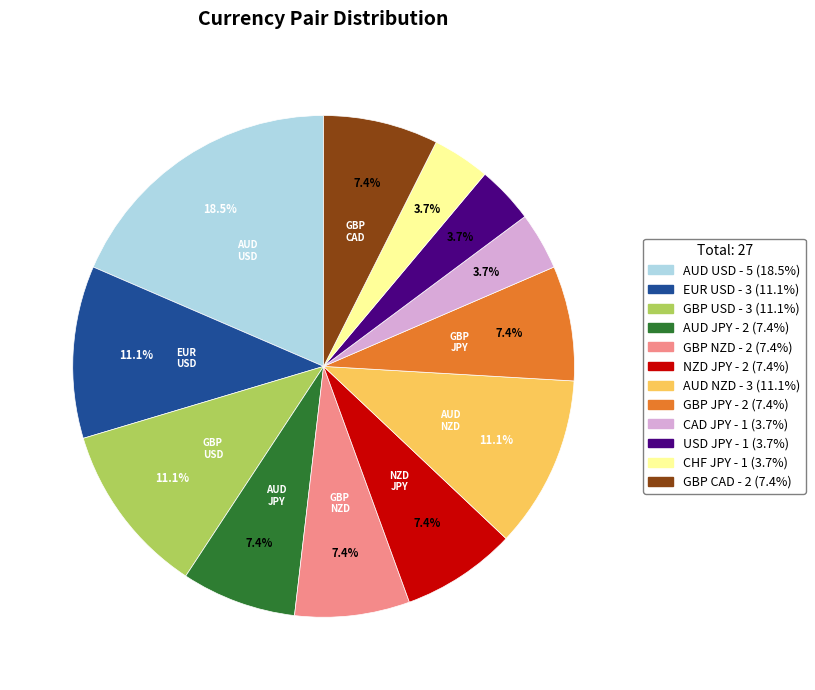

What is the ratio of the value at GBP USD to the value at AUD JPY?

1.5